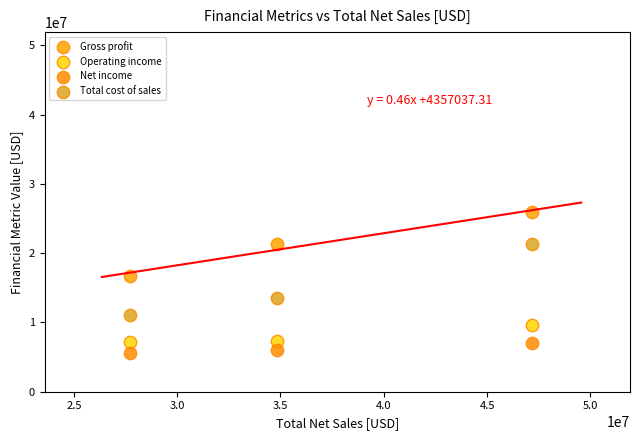

What is the X range (max minus min) for the scatter plot?

19457325